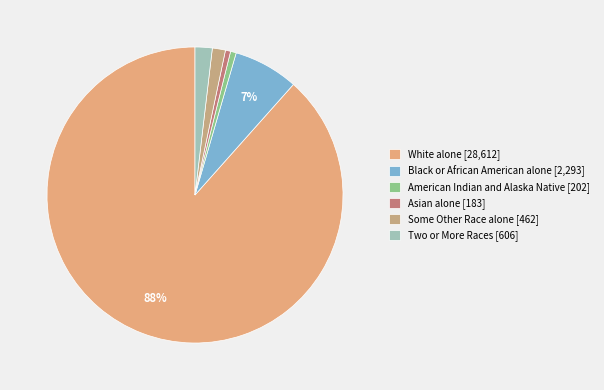

How many segments does this pie chart have?

6